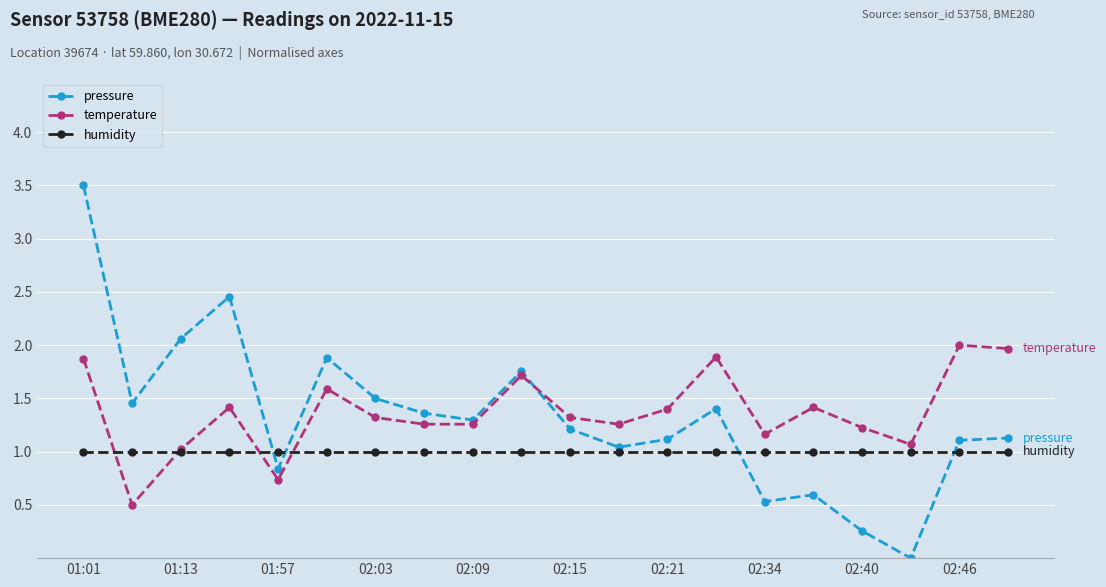

True or false: temperature has more than 0 interior local peaks.

True